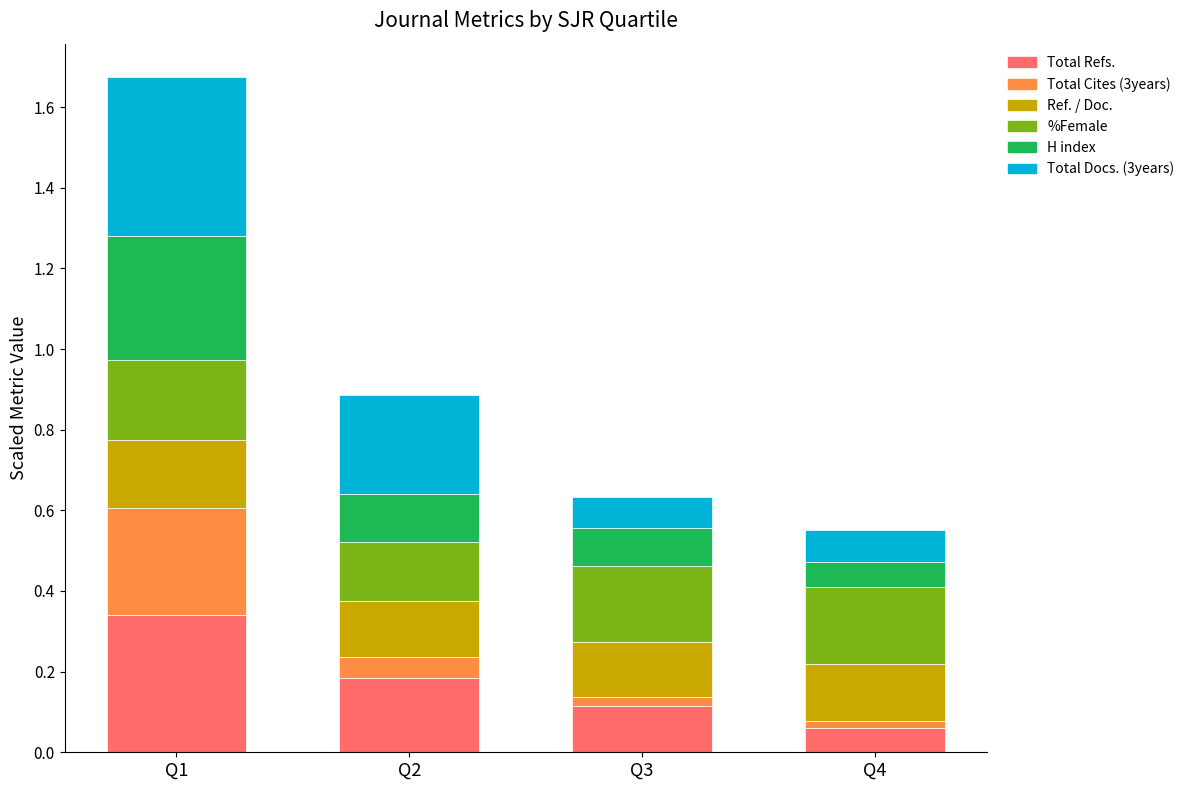

Are the bars horizontal?

No